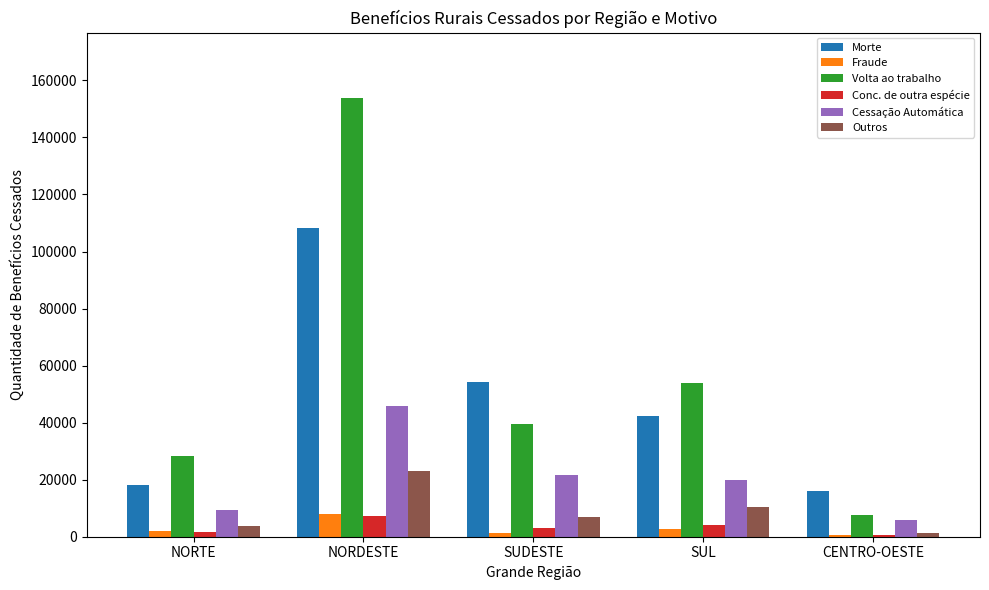

What is the sum of the Cessação Automática values at NORTE and SUL?

29320